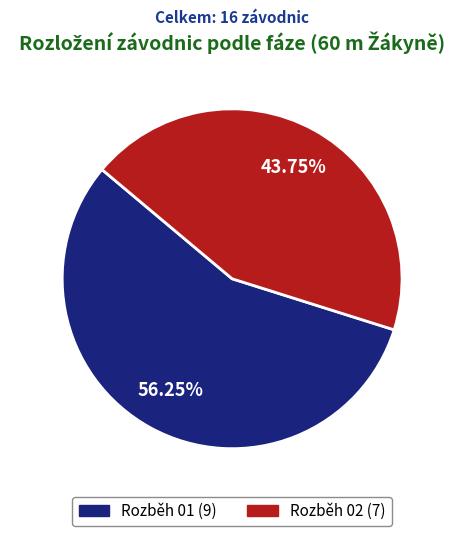

Is there any slice that represents more than half of the pie?

Yes